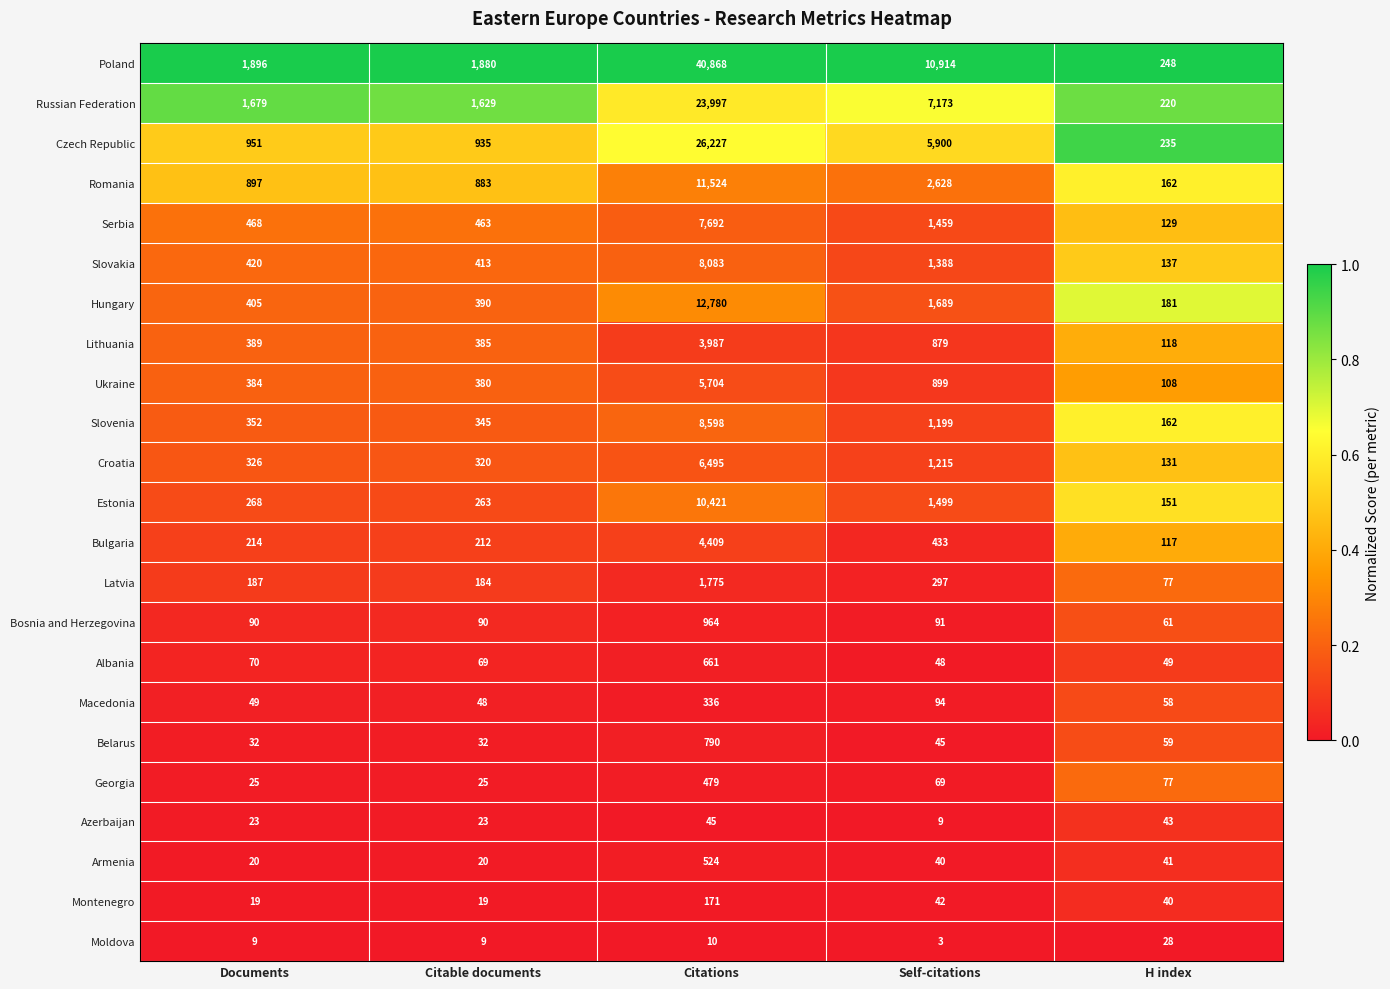

What is the total value across all series at Documents?

9173